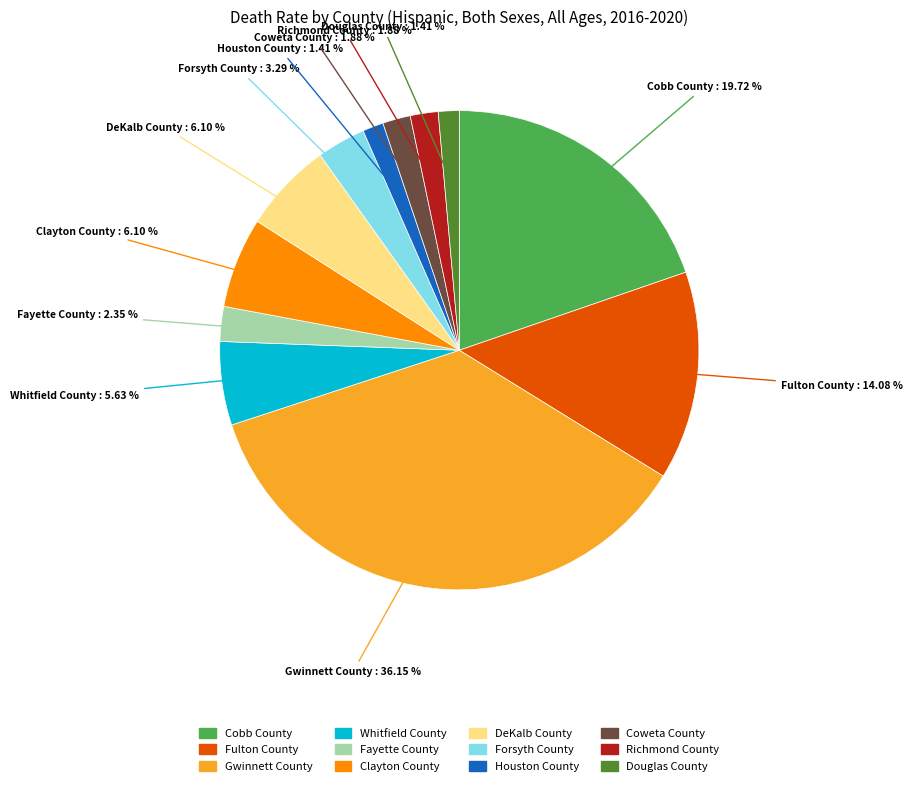

To the nearest percent, what is the combined percentage of DeKalb County and Gwinnett County?

42%